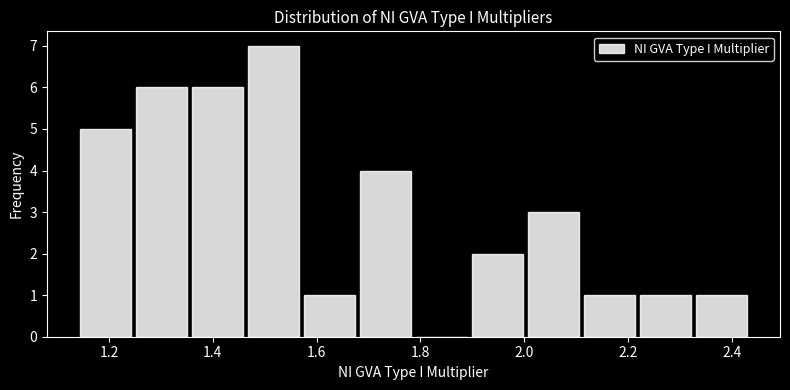

Which range on the x-axis has the tallest bar?

1.46 to 1.58